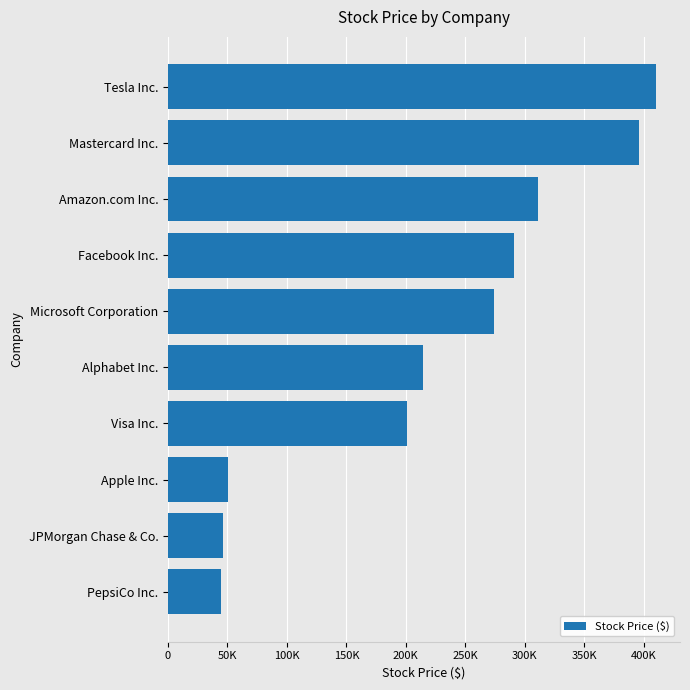

Are the bars horizontal?

Yes